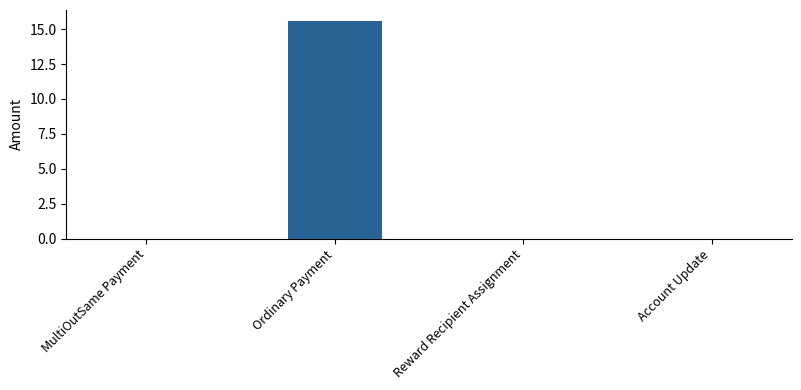

The value at MultiOutSame Payment is 0.0. True or false?

True